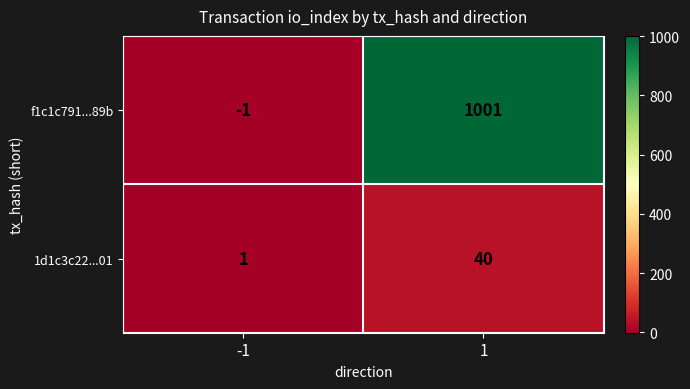

Reading right to left, what are all the values shown in this chart?

f1c1c791...89b: 1=1001	-1=-1
1d1c3c22...01: 1=40	-1=1